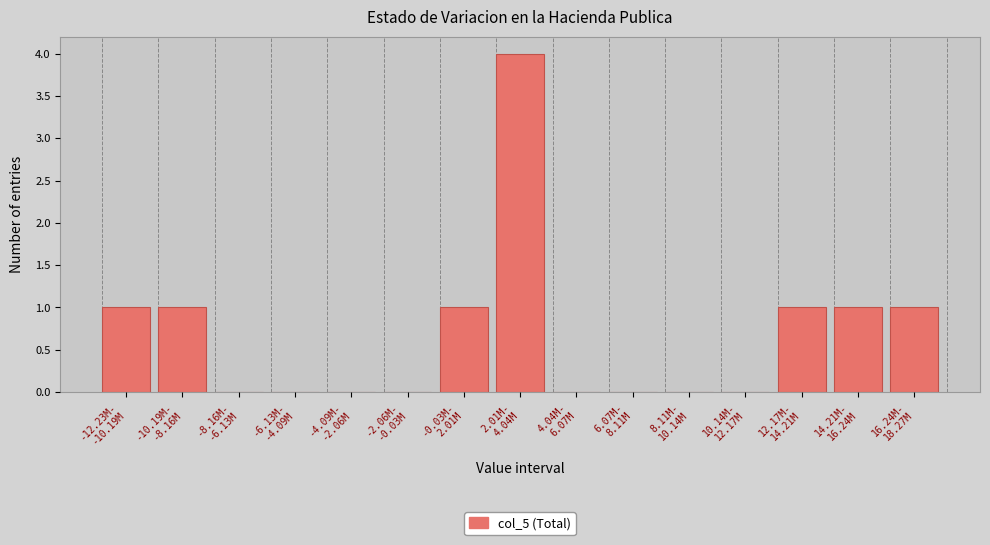

What is the greatest value displayed?

4